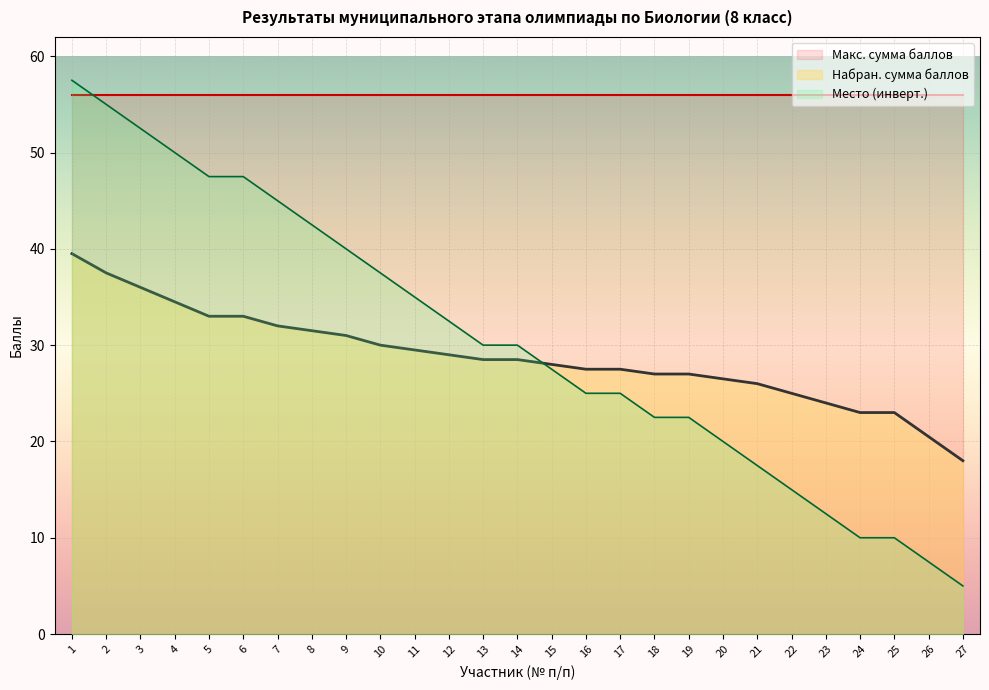

The Место series shows 52.5 at 3. True or false?

True